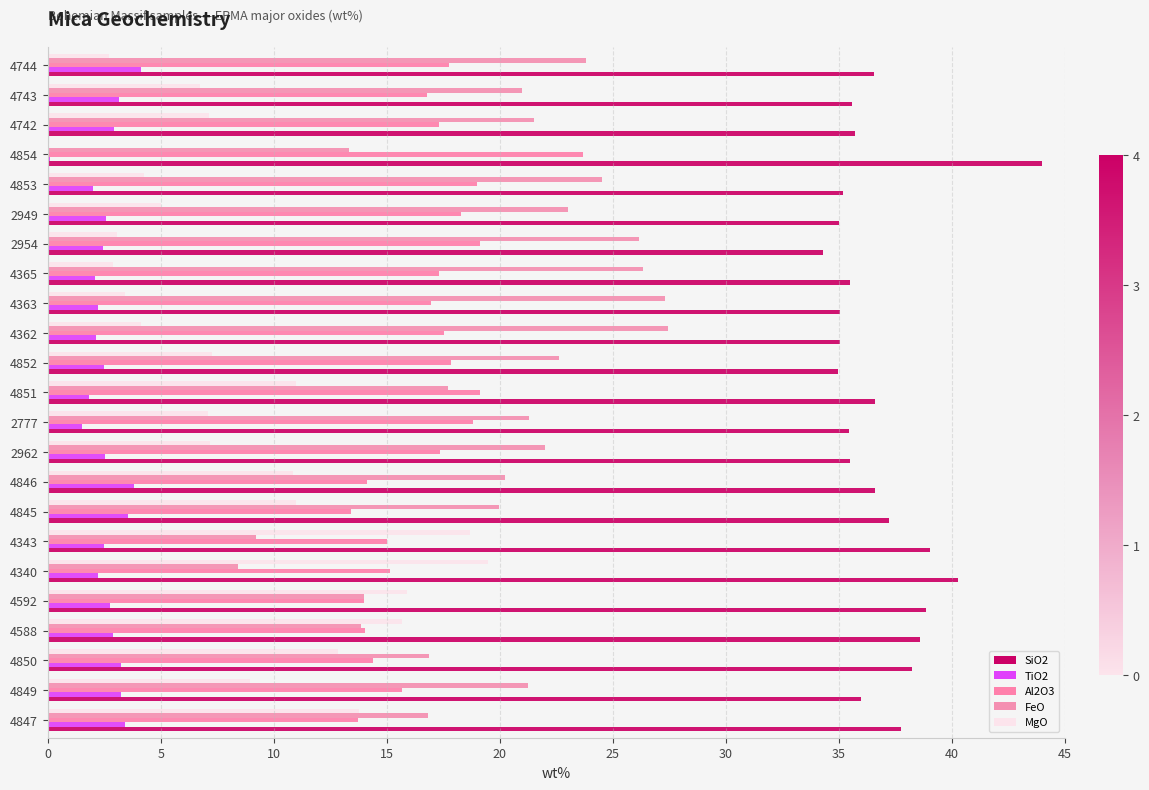

Which series has the largest range (max minus min)?

MgO